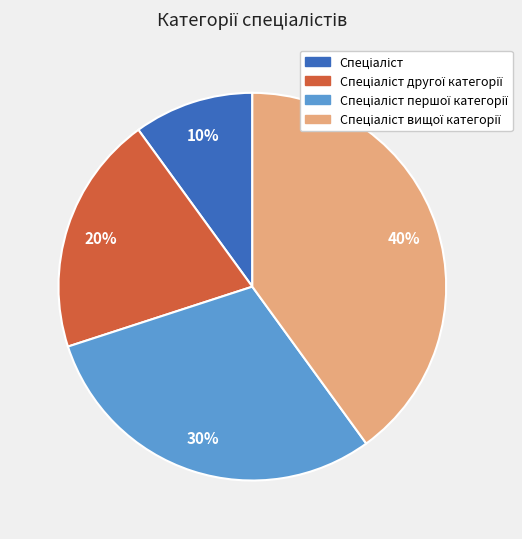

Count the number of slices in the pie.

4